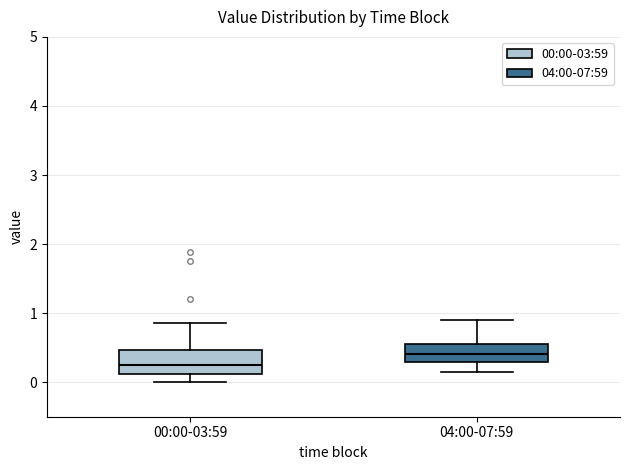

Reading left to right, transcribe this box plot: for each box, give where its median line is, the range the box spans, and where its two whiskers end, as read against the y-axis. The values are not printed on the chart, so give them approximately, as read against the axis.

00:00-03:59: median 0.3, box 0.1 to 0.5, whiskers 0.0 to 0.9
04:00-07:59: median 0.4, box 0.3 to 0.6, whiskers 0.2 to 0.9